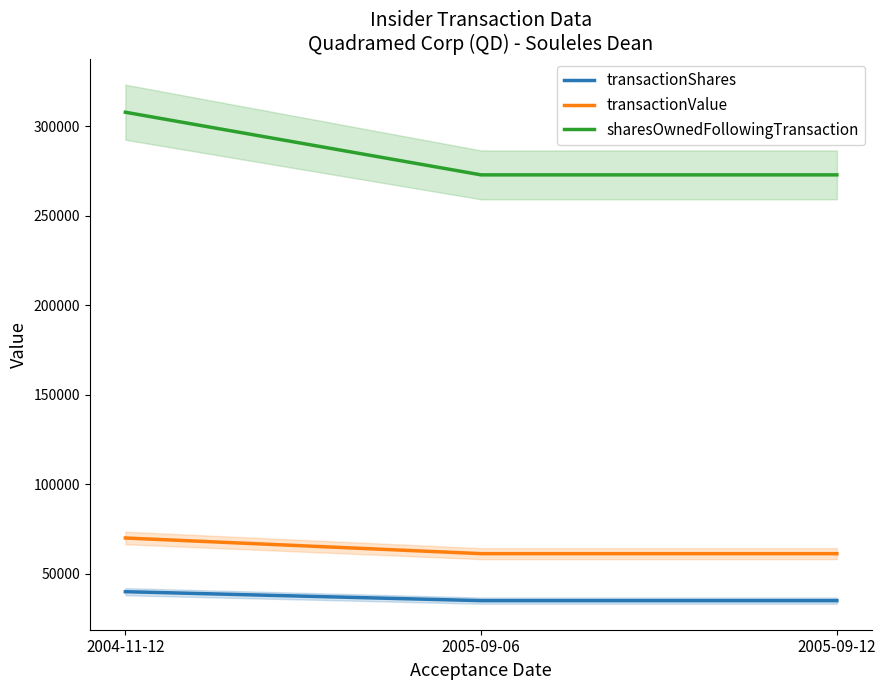

What is the label of the 3rd point from the left?

2005-09-12